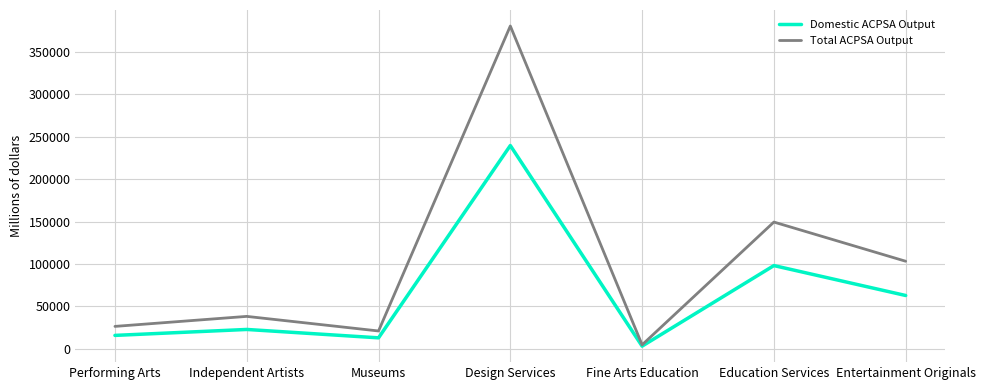

At which category does the chart reach its peak across all series?

Design Services